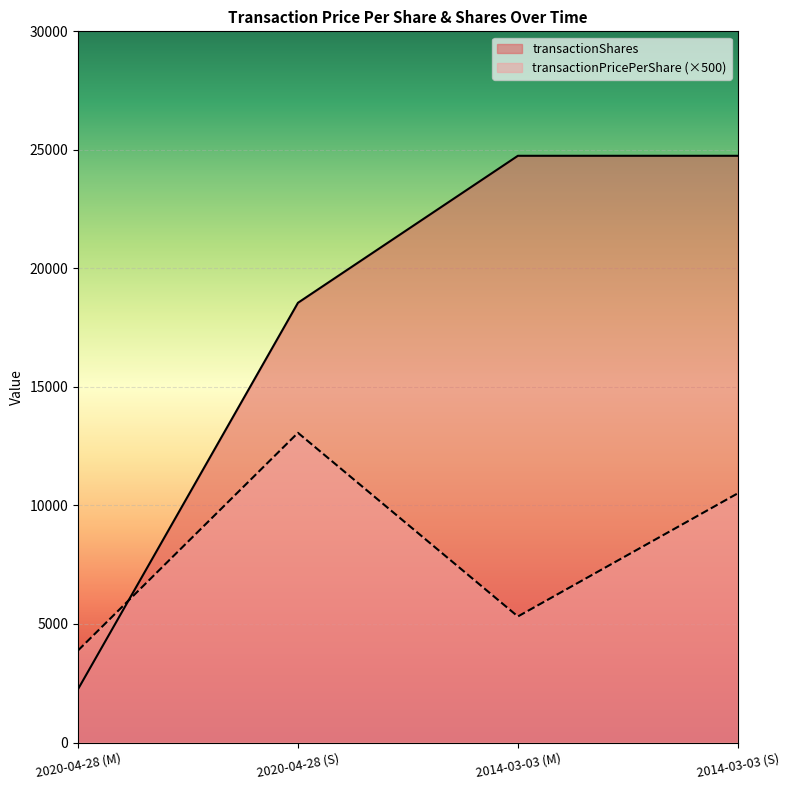

Reading left to right, what are all the values shown in this chart?

transactionPricePerShare: 2020-04-28 (M)=3882.5	2020-04-28 (S)=13064.1	2014-03-03 (M)=5317.2	2014-03-03 (S)=10512.5
transactionShares: 2020-04-28 (M)=2250.0	2020-04-28 (S)=18549.0	2014-03-03 (M)=24750.0	2014-03-03 (S)=24750.0